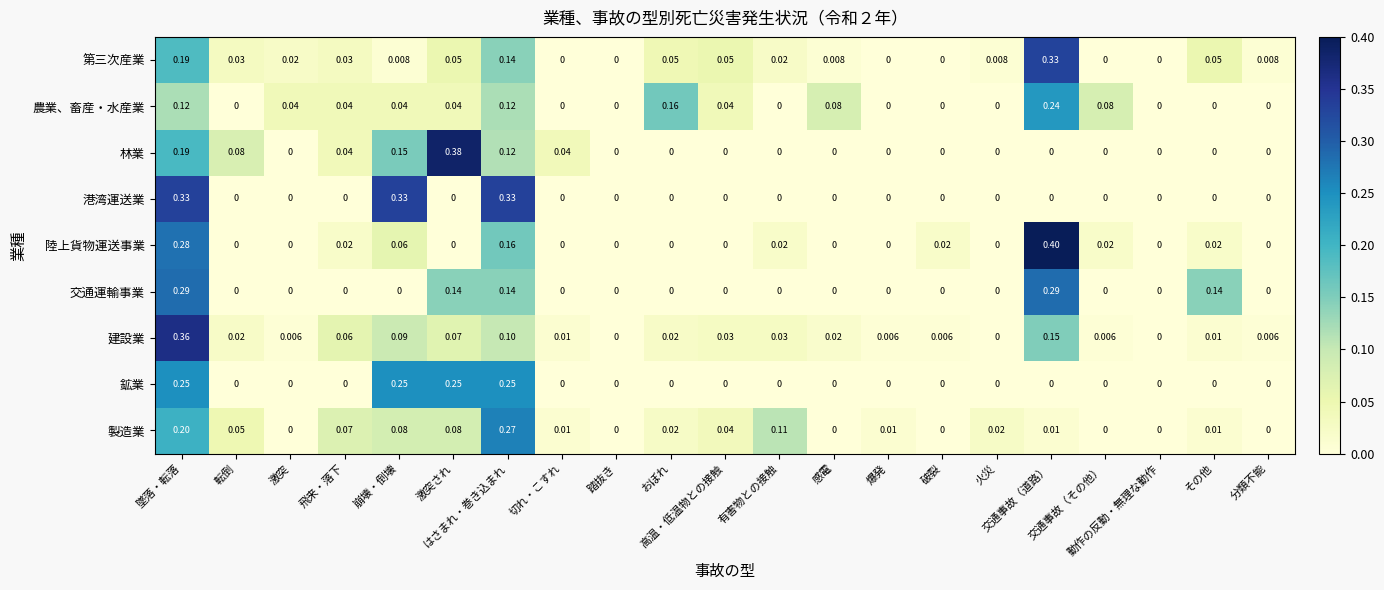

What is the maximum value shown in the chart?

0.4